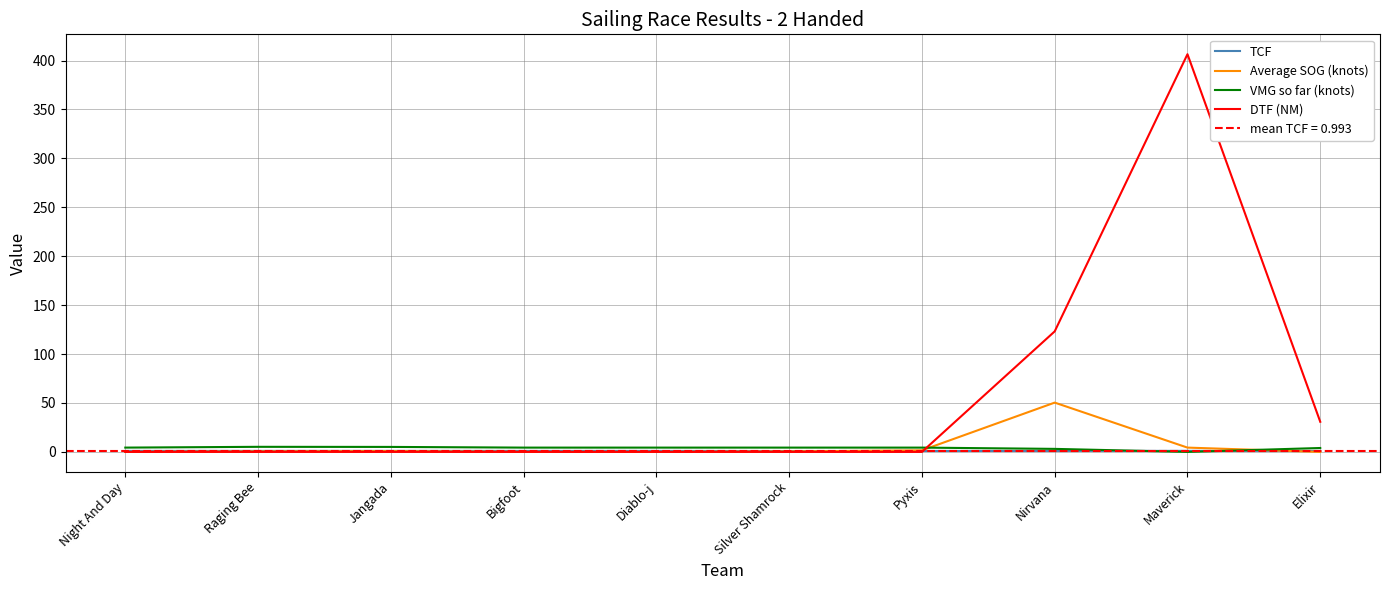

How many lines are shown in the chart?

4